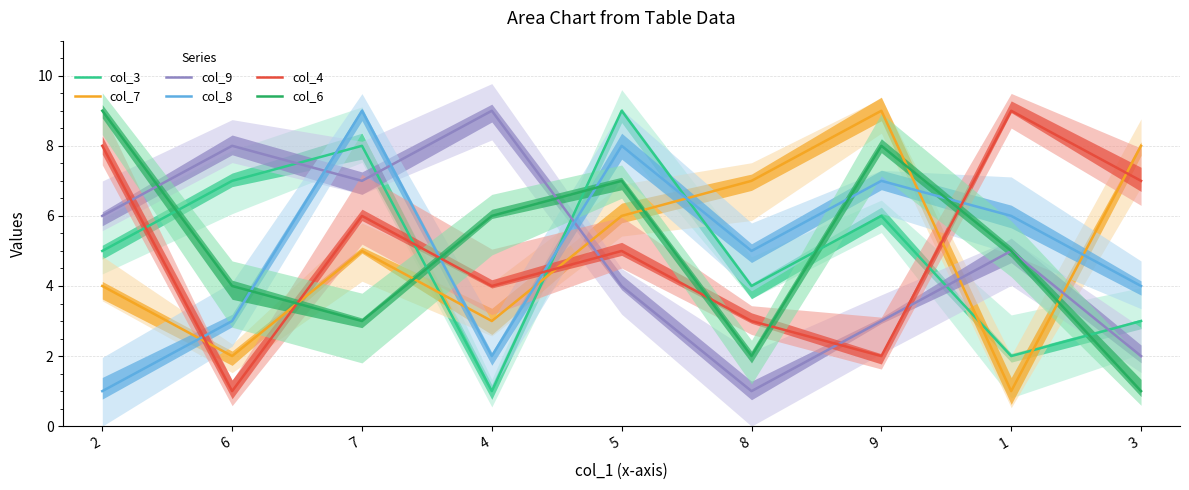

Which series has the largest range (max minus min)?

col_3